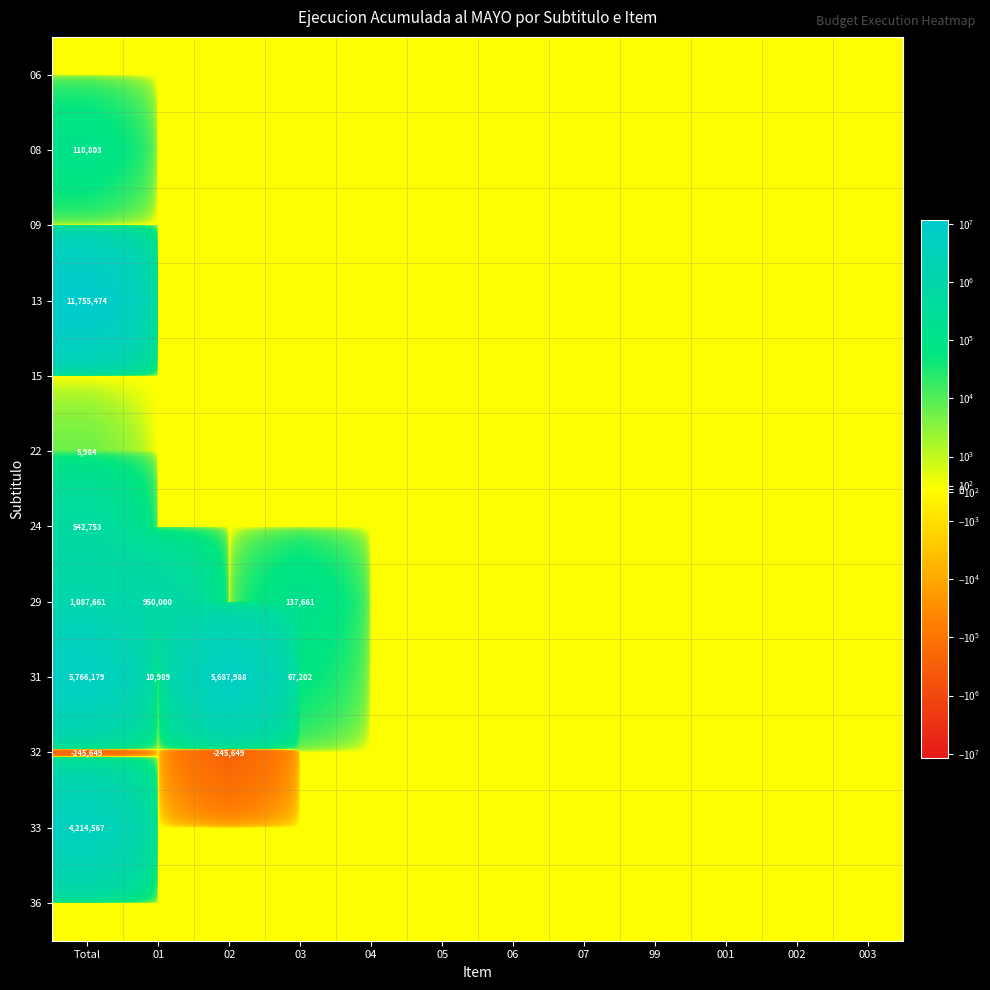

At how many categories does at least one series exceed 8179599?

1